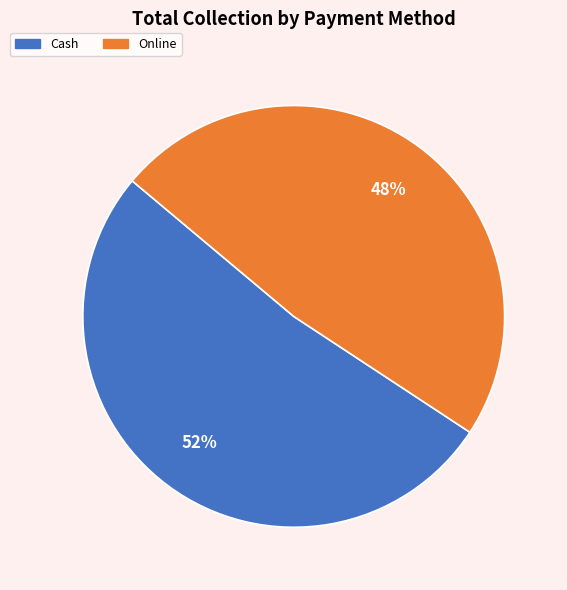

To the nearest percent, what percentage of the pie is Cash?

52%